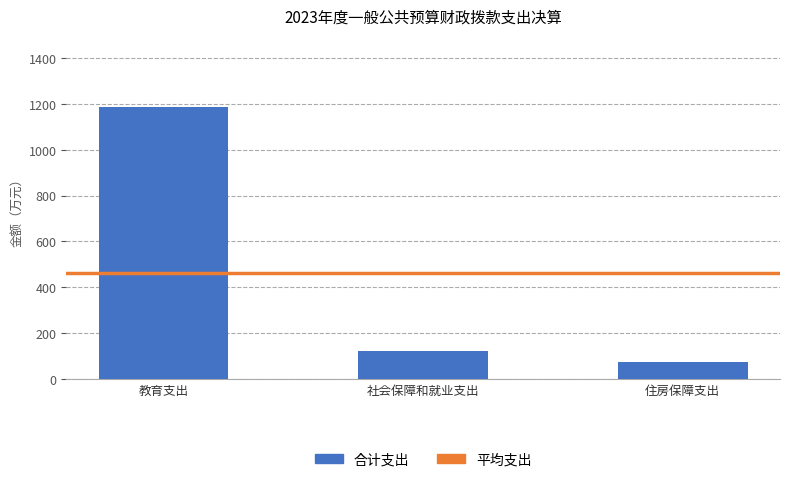

How many values exceed 121?

2